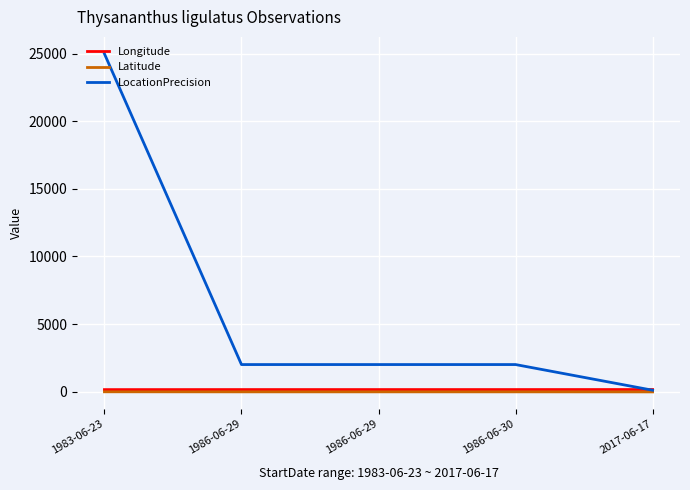

At which category does the chart reach its minimum across all series?

2017-06-17